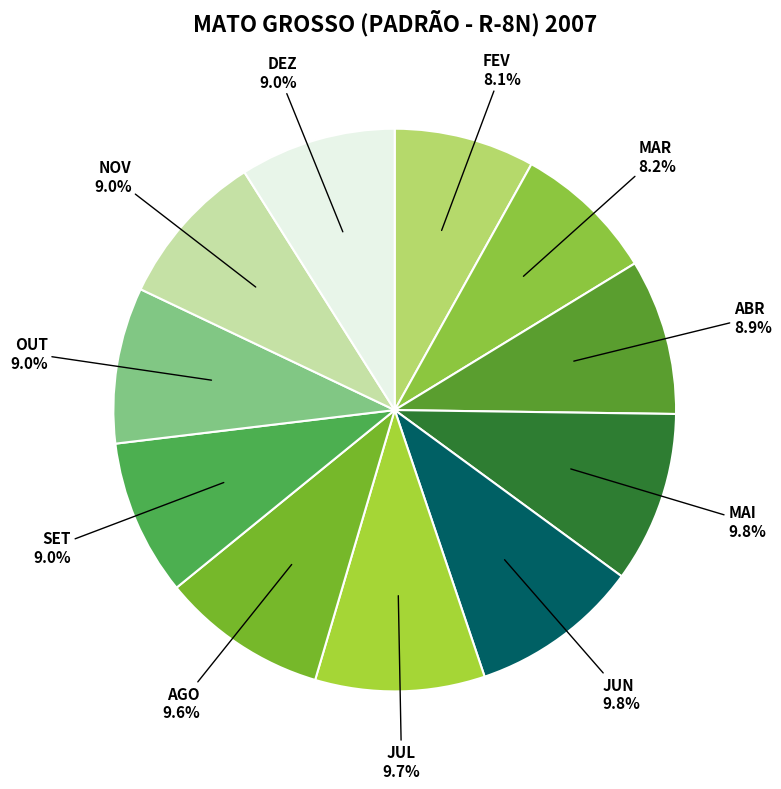

Approximately how many times larger is the value at NOV compared to AGO?

0.9